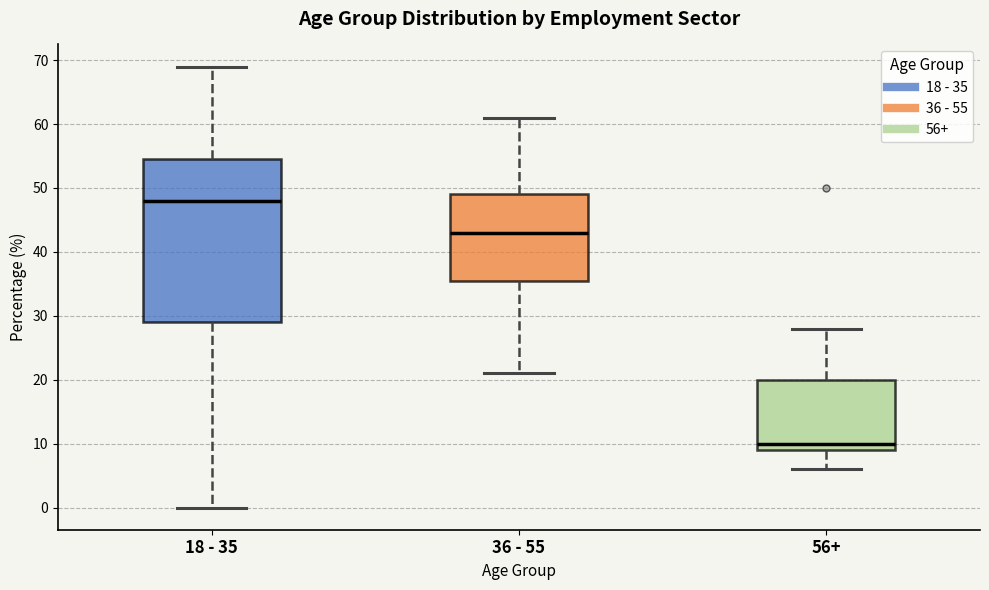

Where does the lower whisker of the box for 18 - 35 end on the y-axis? The values are not printed on the chart, so give them approximately, as read against the axis.

0